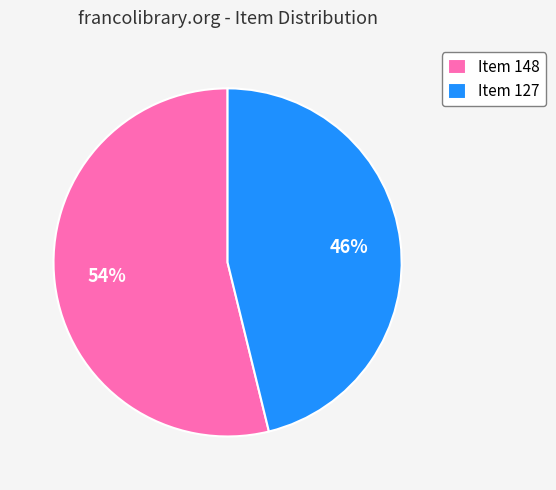

Is the sum of Item 127 and Item 148 greater than half?

Yes